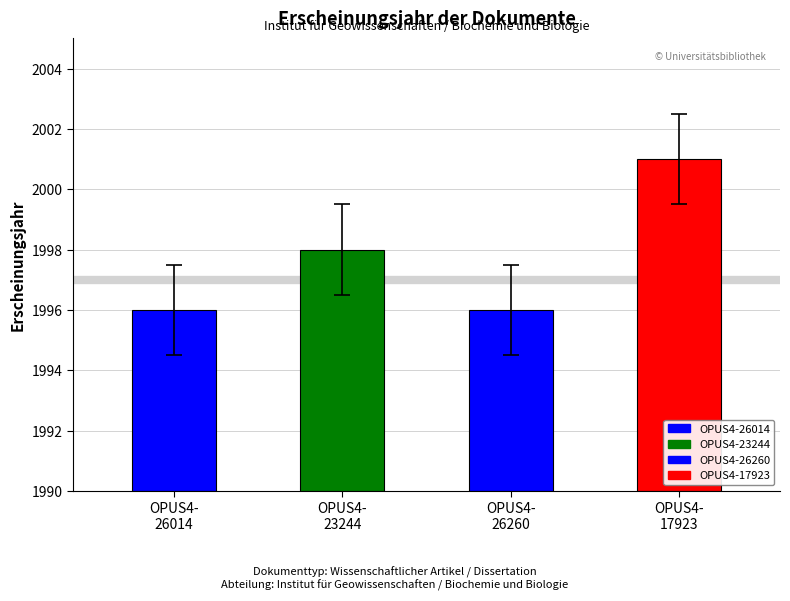

Are the bars horizontal?

No